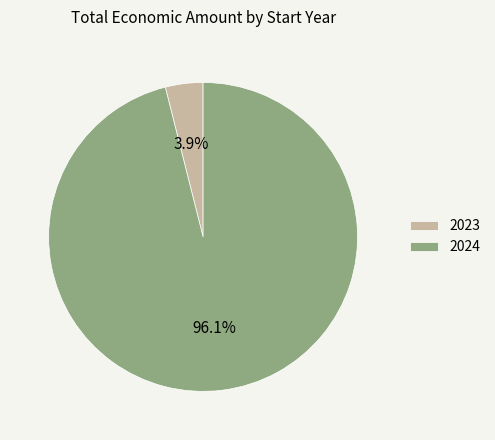

What portion of the pie excludes 2023?

96.1%